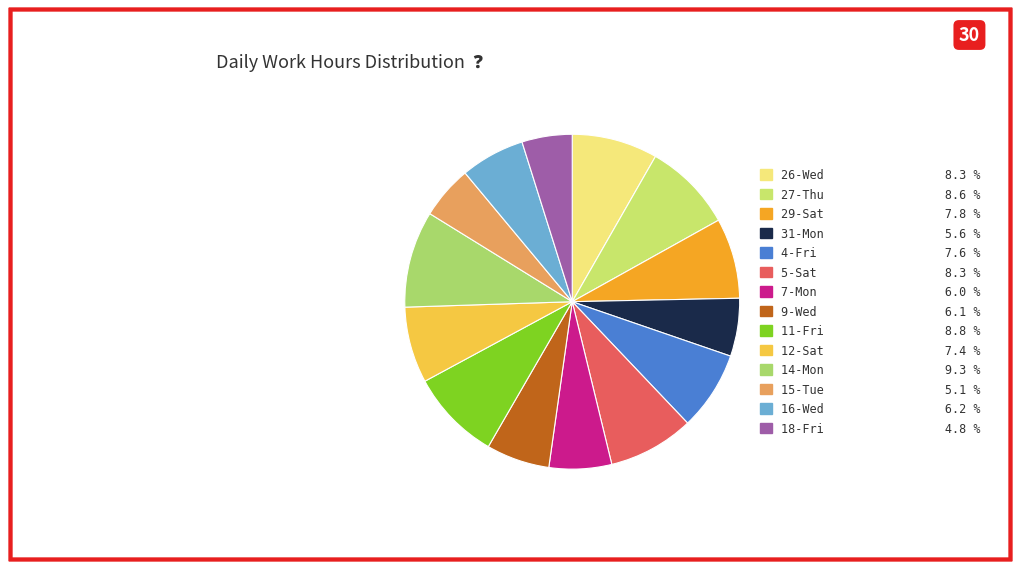

To the nearest percent, what is the combined percentage of 27-Thu and 9-Wed?

15%